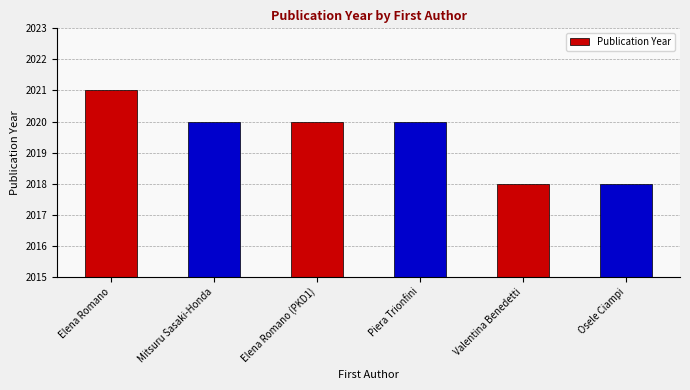

What is the difference between the second highest and second lowest values?

2